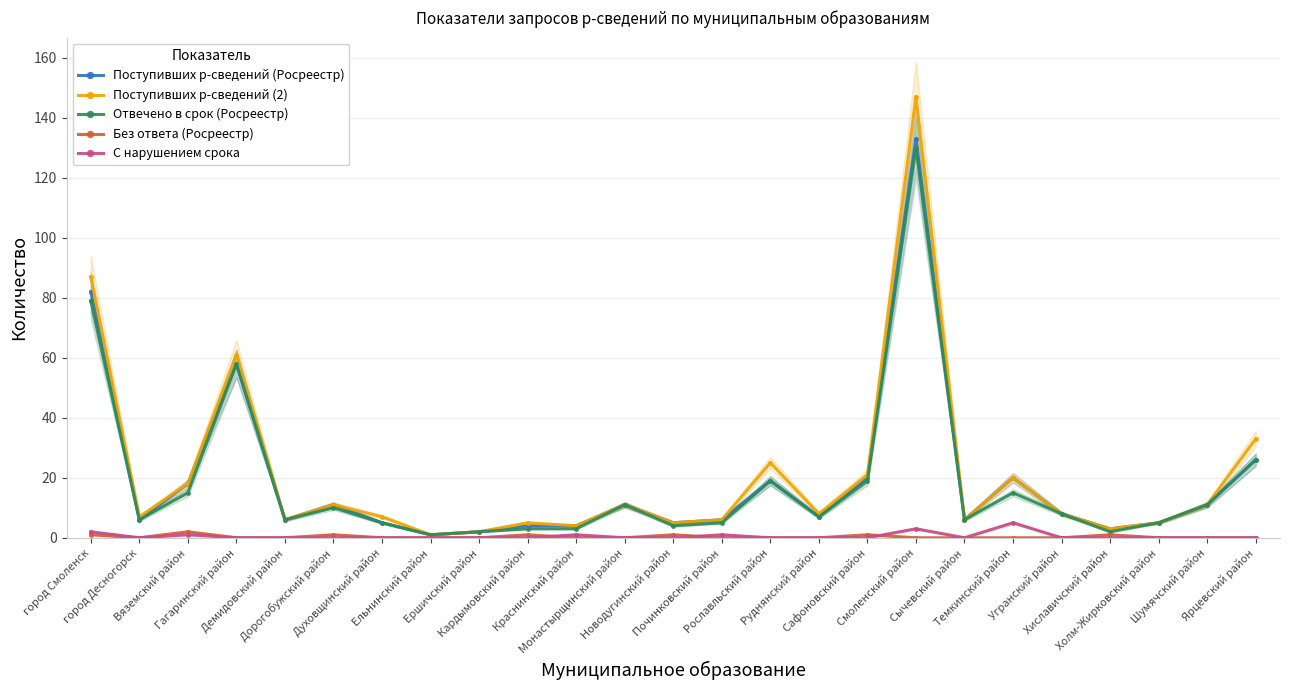

At how many categories does at least one series exceed 106?

1